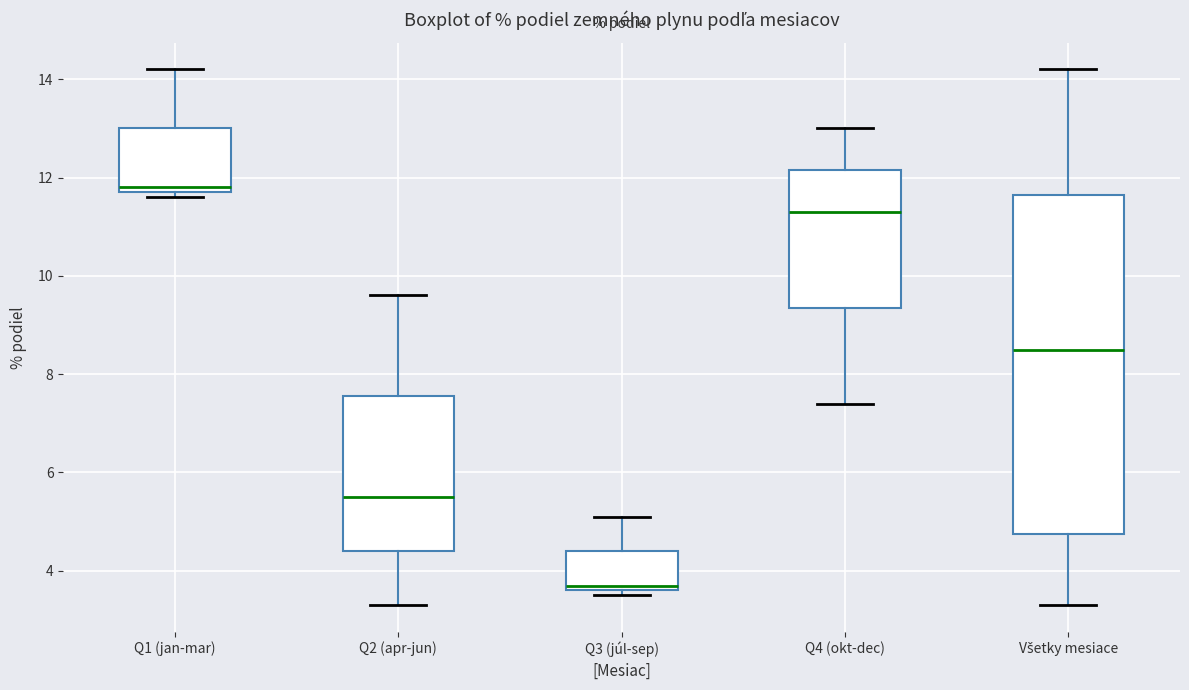

Where does the median line of the box for Q3 (júl-sep) sit on the y-axis? The values are not printed on the chart, so give them approximately, as read against the axis.

3.8